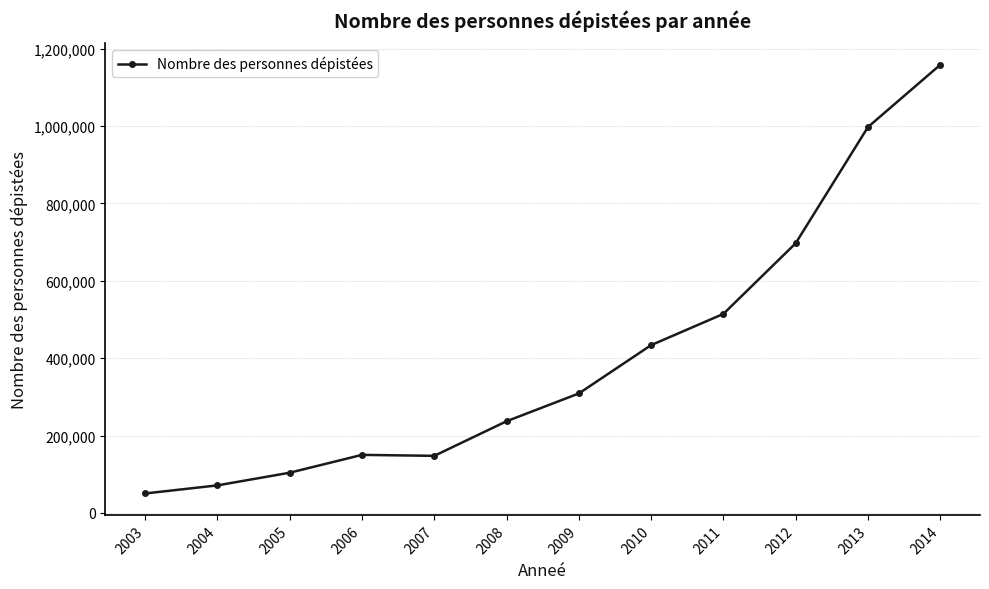

What is the value of the 7th point from the left?

308827